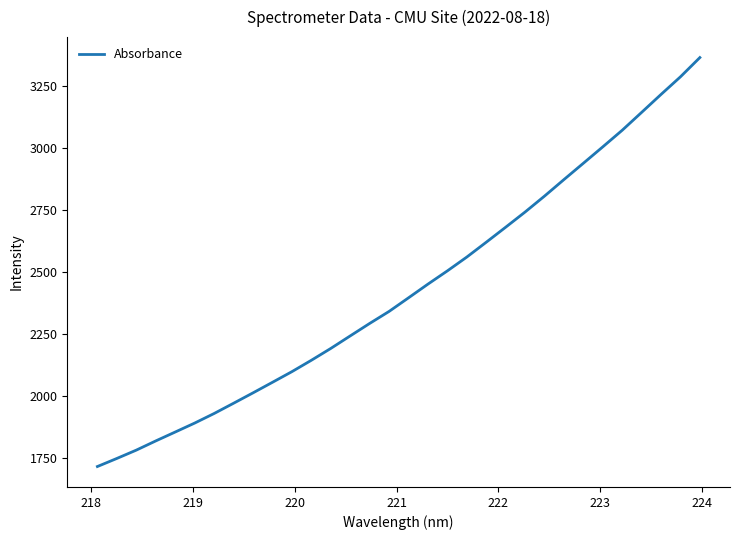

True or false: there are more than 2 points higher than both neighbors.

False